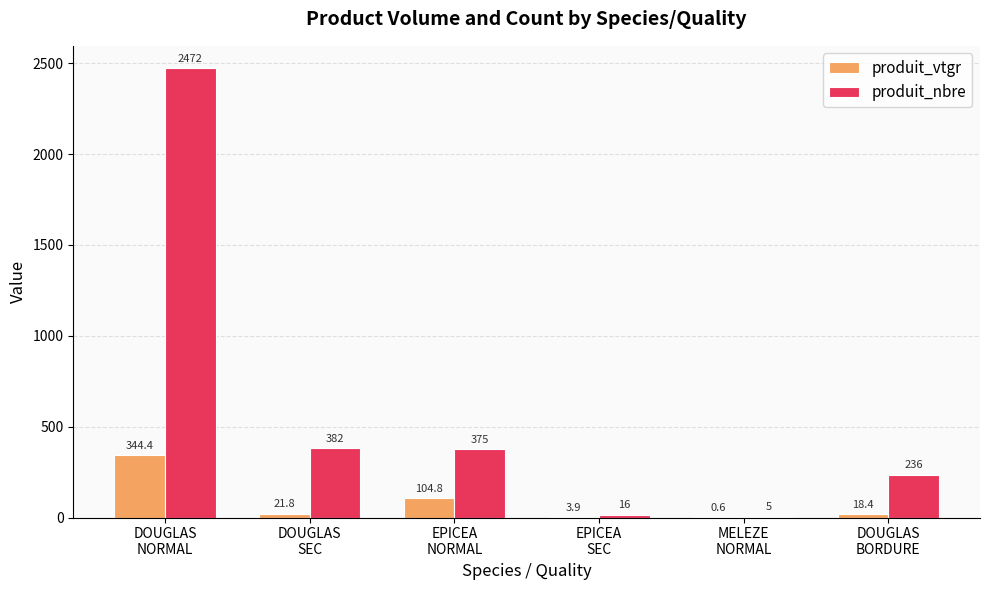

Is the value of produit_vtgr at EPICEA
NORMAL greater than the value of produit_nbre at DOUGLAS
NORMAL?

No